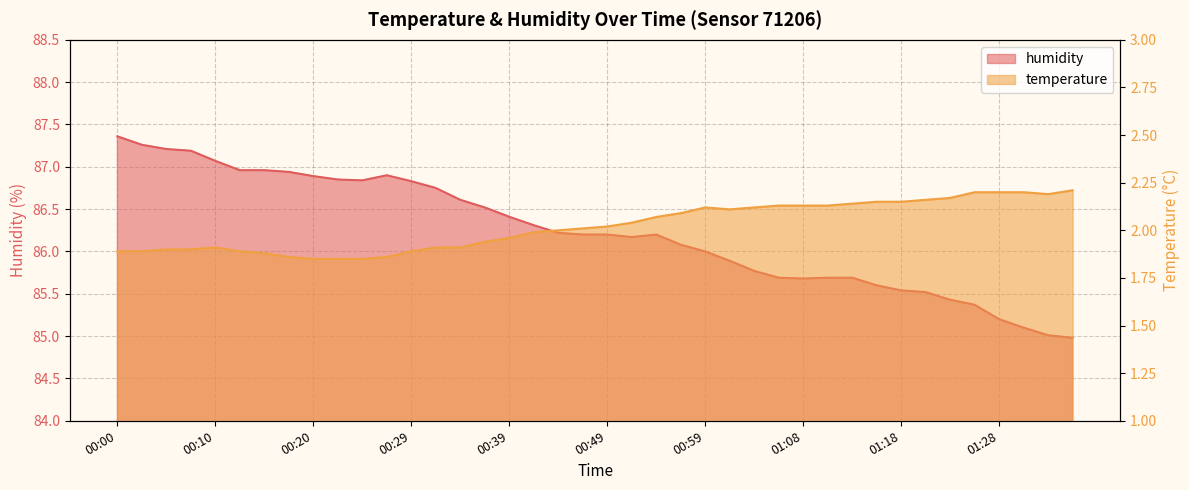

Which category has the lowest value across all series?

00:20